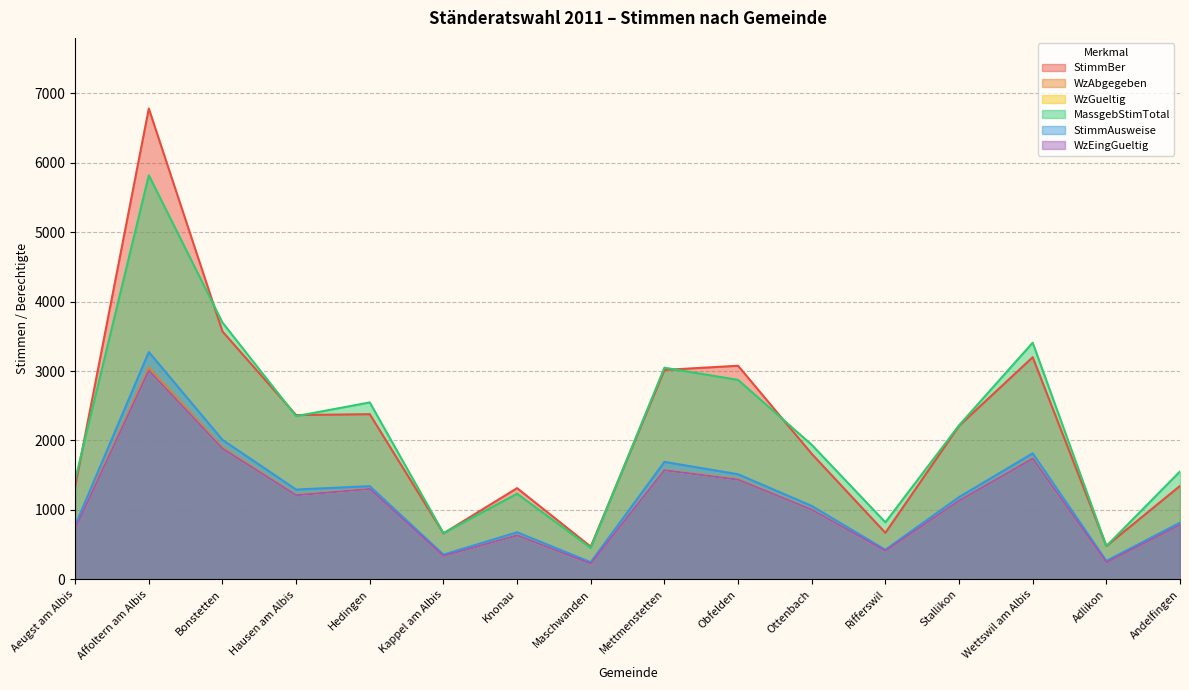

Rank the series at Rifferswil from lowest to highest value.

WzAbgegeben, WzGueltig, WzEingGueltig, StimmAusweise, StimmBer, MassgebStimTotal